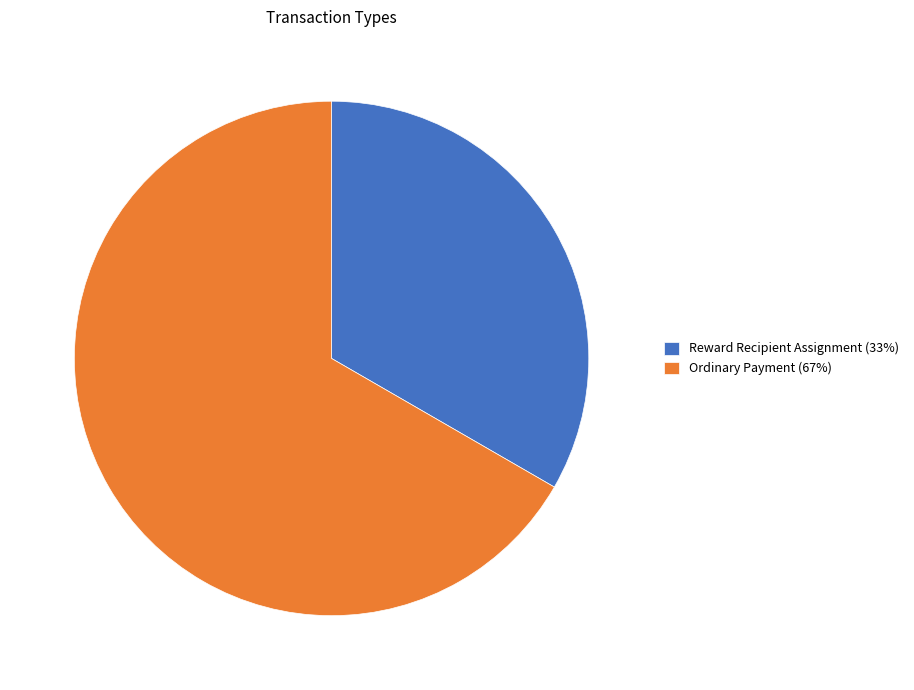

Which slice is the largest?

Ordinary Payment